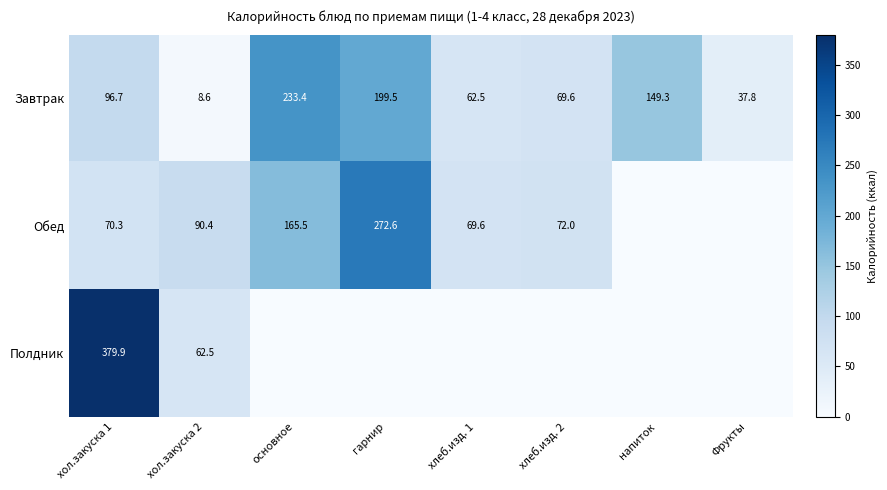

What is the total value across all series at гарнир?

472.1